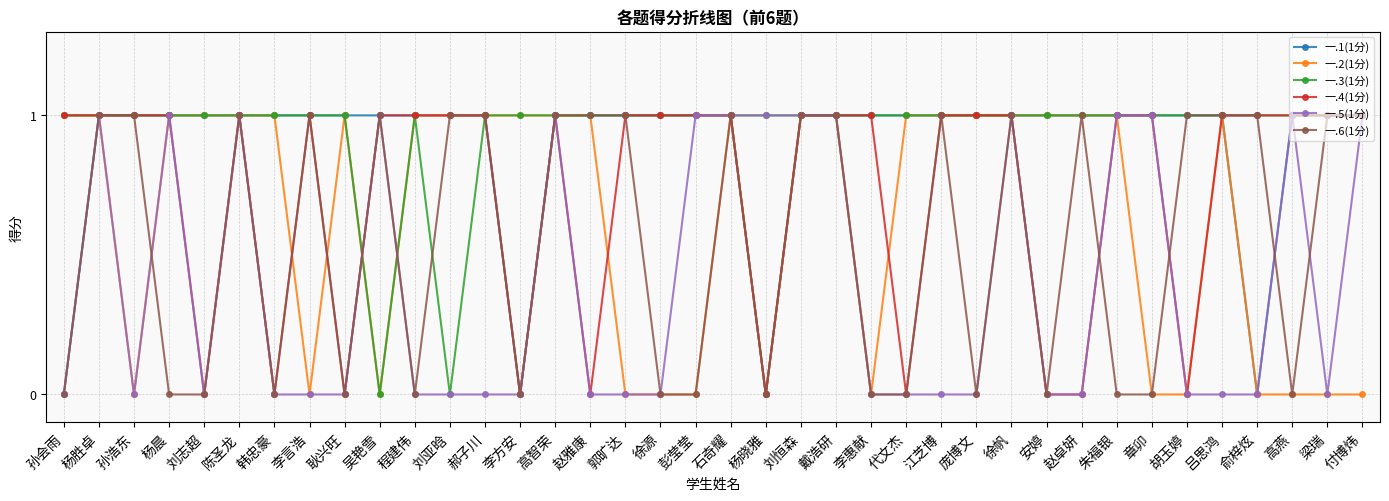

What is the label of the 8th point from the right?

朱福银